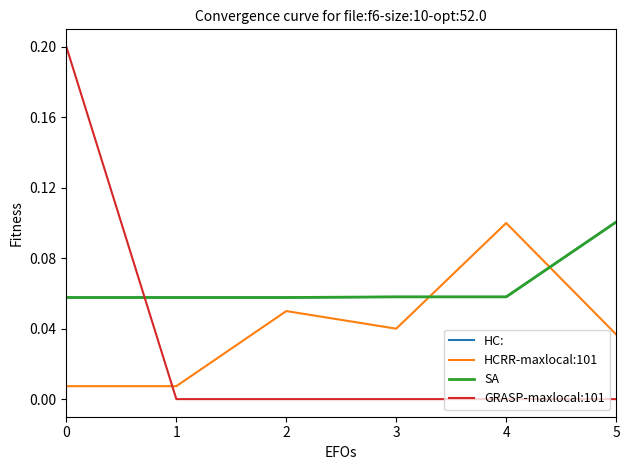

What is the value of the SA point at the 2nd from the left?

0.1